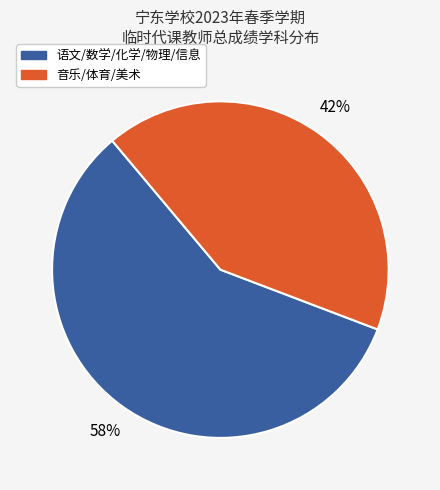

How many slices are in this pie chart?

2